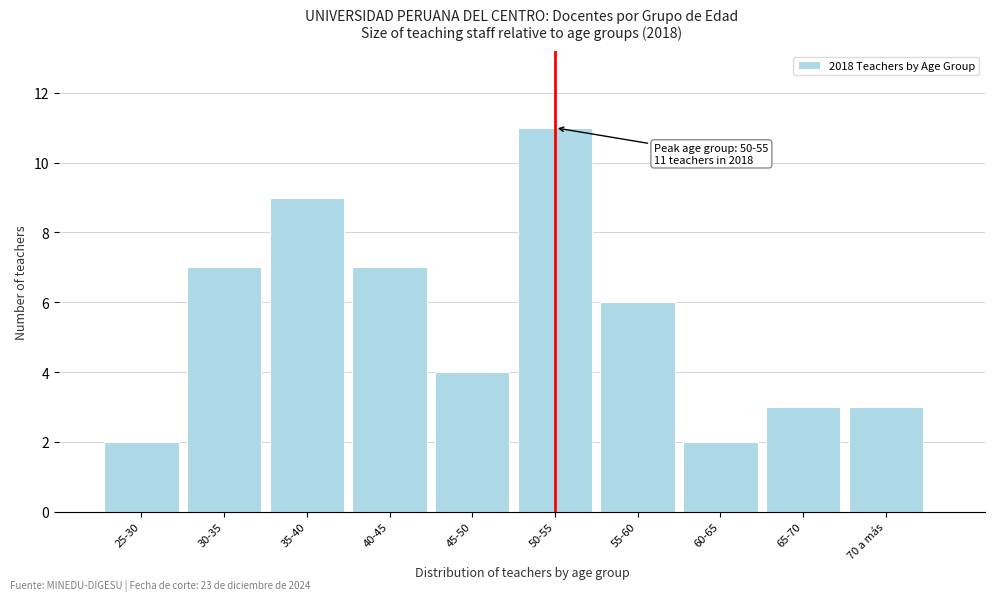

Reading left to right, list all the values displayed in this chart.

25-30=2	30-35=7	35-40=9	40-45=7	45-50=4	50-55=11	55-60=6	60-65=2	65-70=3	70 a más=3